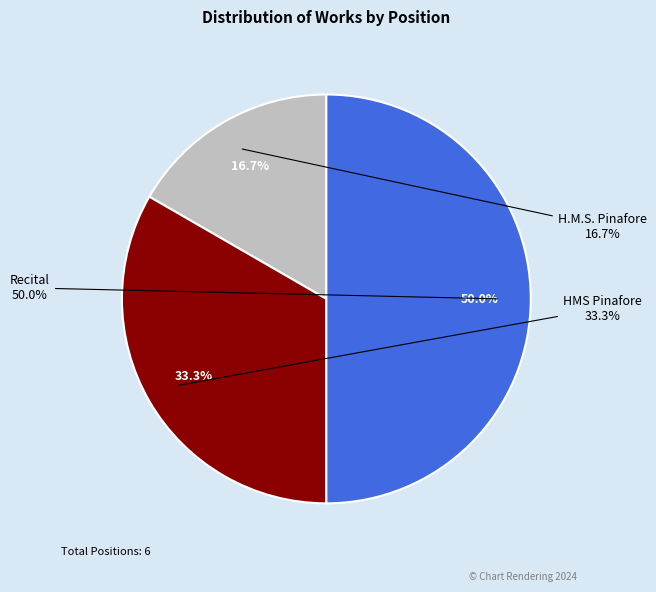

To the nearest percent, what is the difference between the largest and smallest slice percentages?

33%